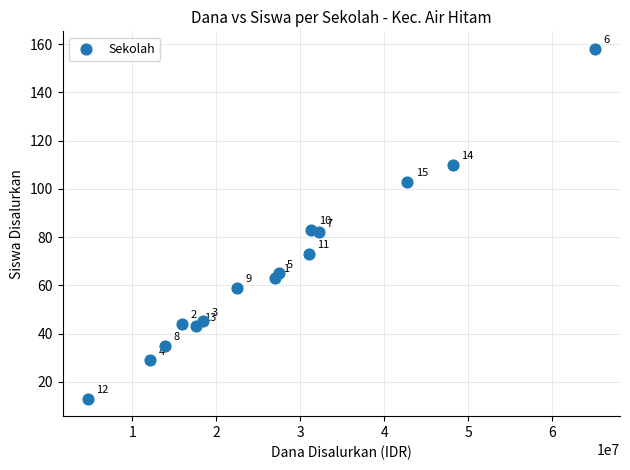

What Y value in the scatter plot is closest to 85?

83